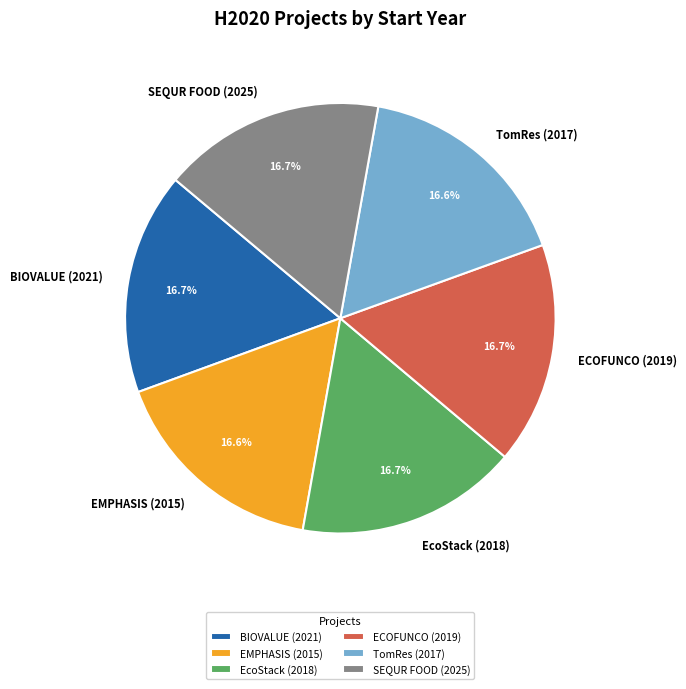

To the nearest percent, what portion does BIOVALUE (2021) represent?

17%